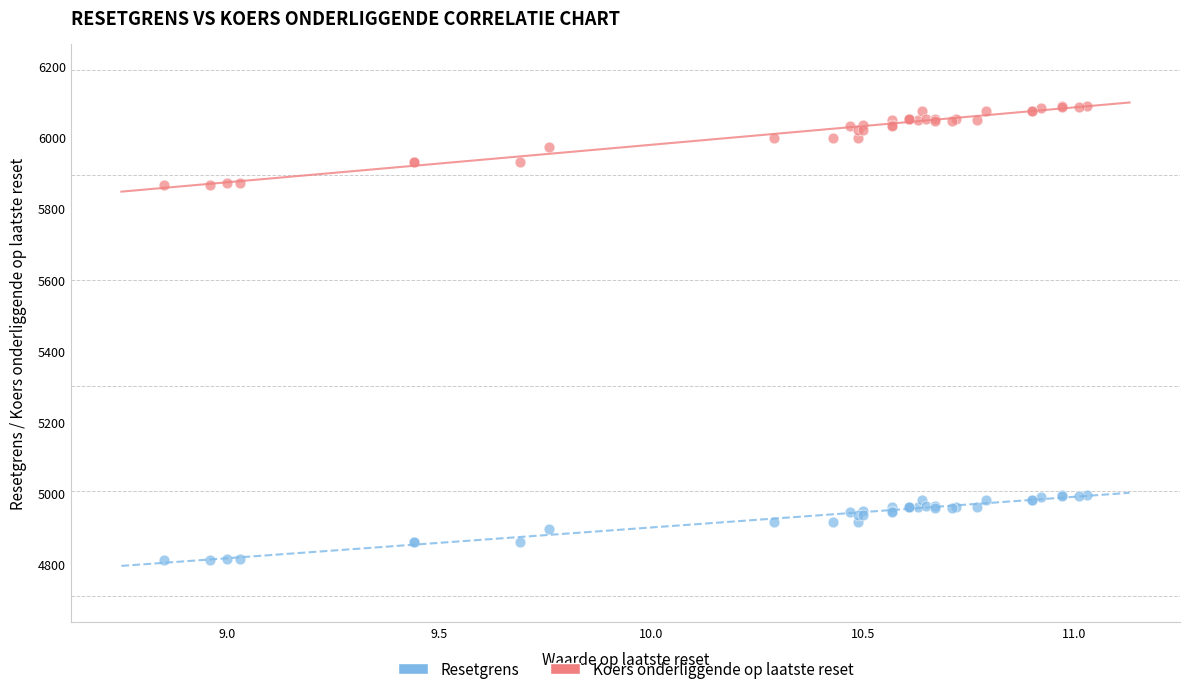

Which series reaches the minimum Y coordinate?

Resetgrens